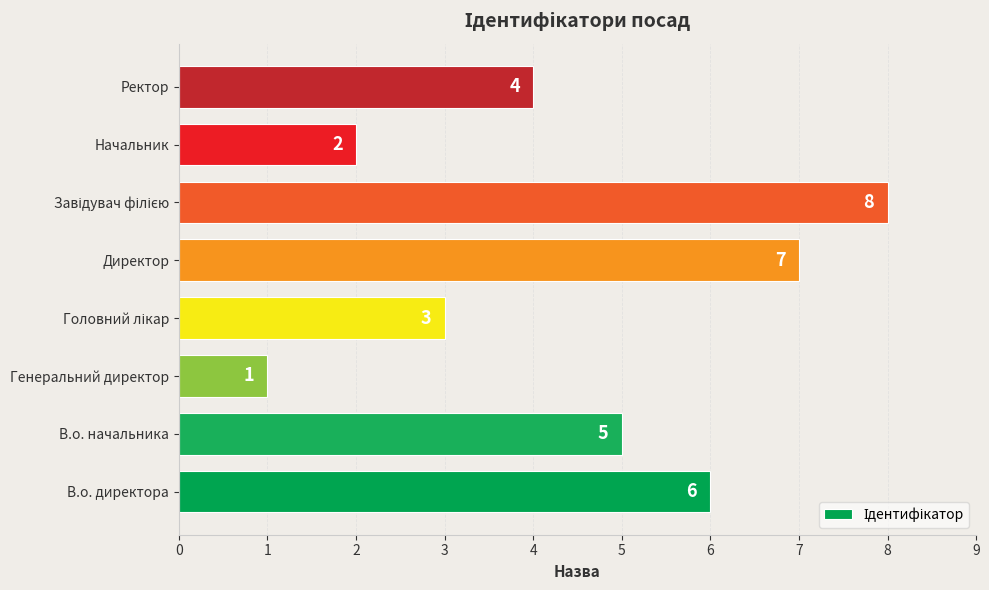

At which category does the chart reach its minimum across all series?

Генеральний директор